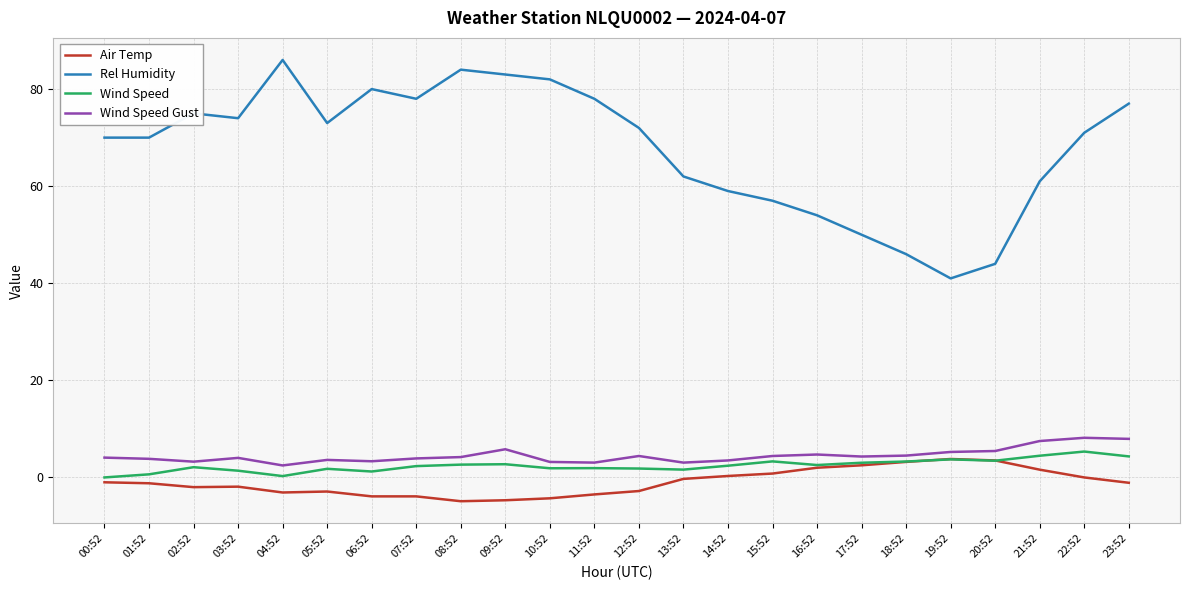

Which series has the widest spread of values?

Rel Humidity